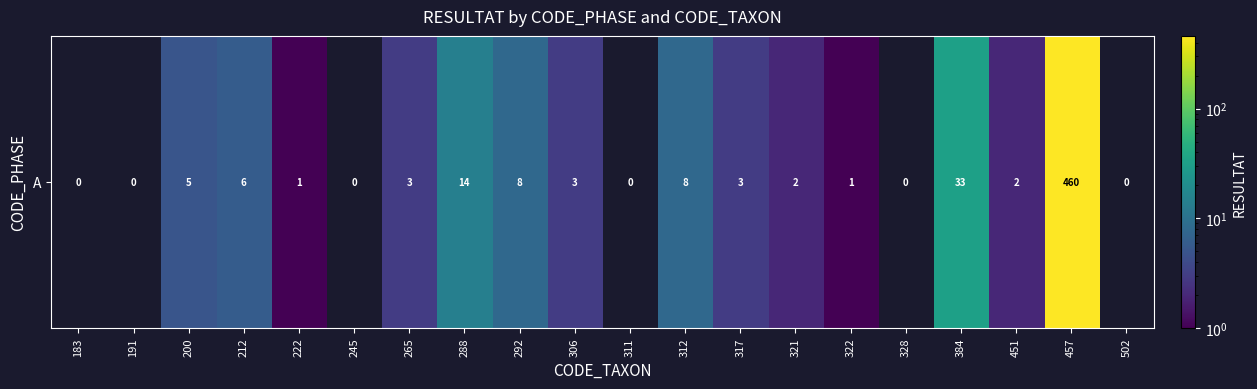

The chart shows a value of 5 at 317. True or false?

False